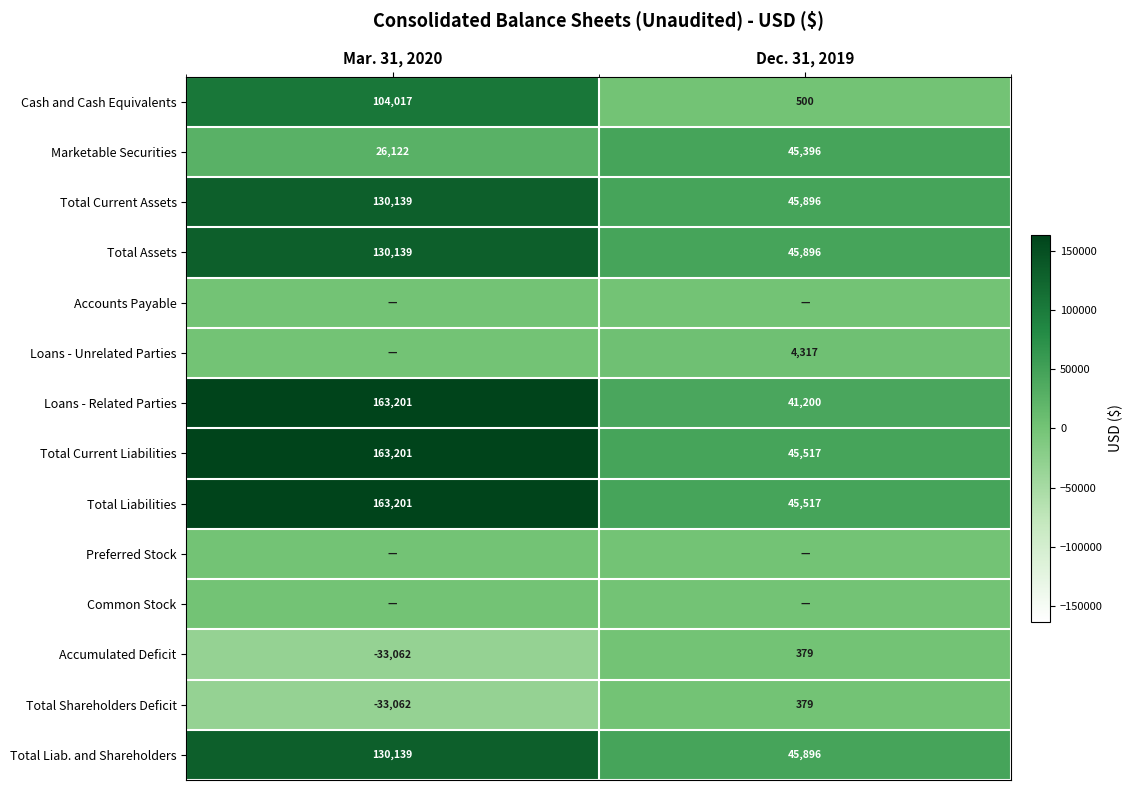

What is the lowest value of the Cash and Cash Equivalents series?

500